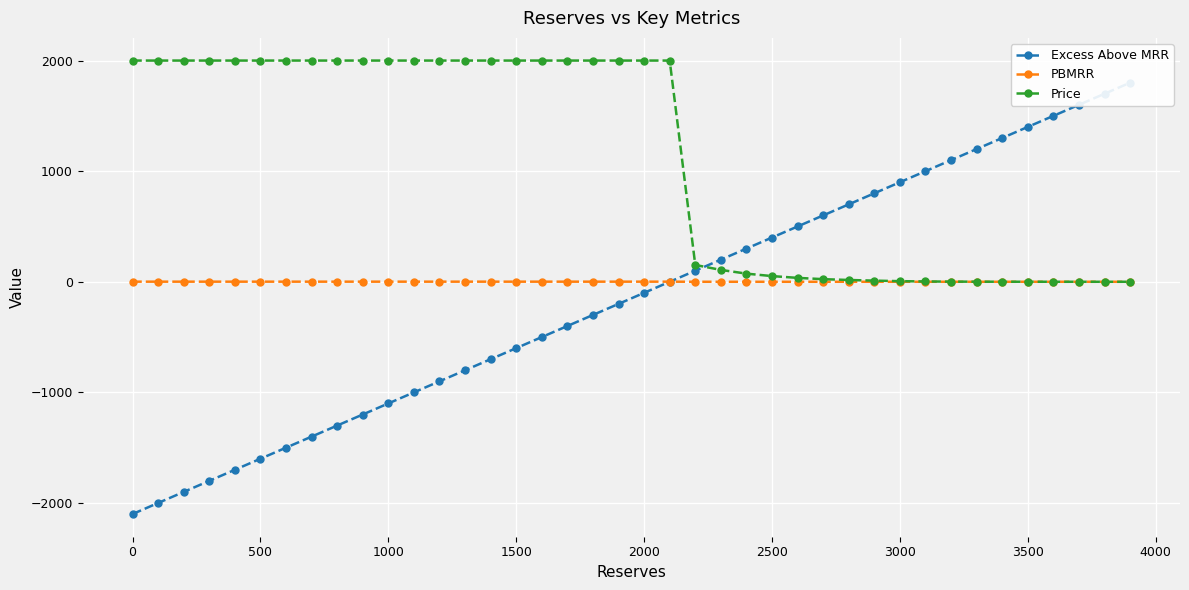

How many data points in PBMRR are less than 1?

18